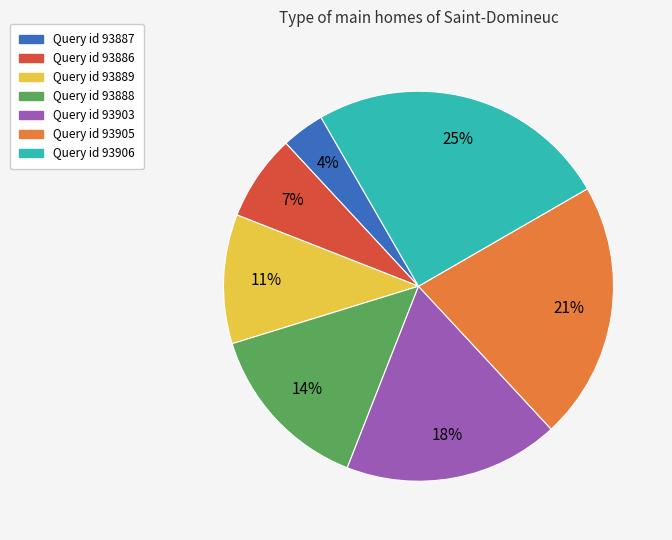

Is there a majority slice in this chart?

No